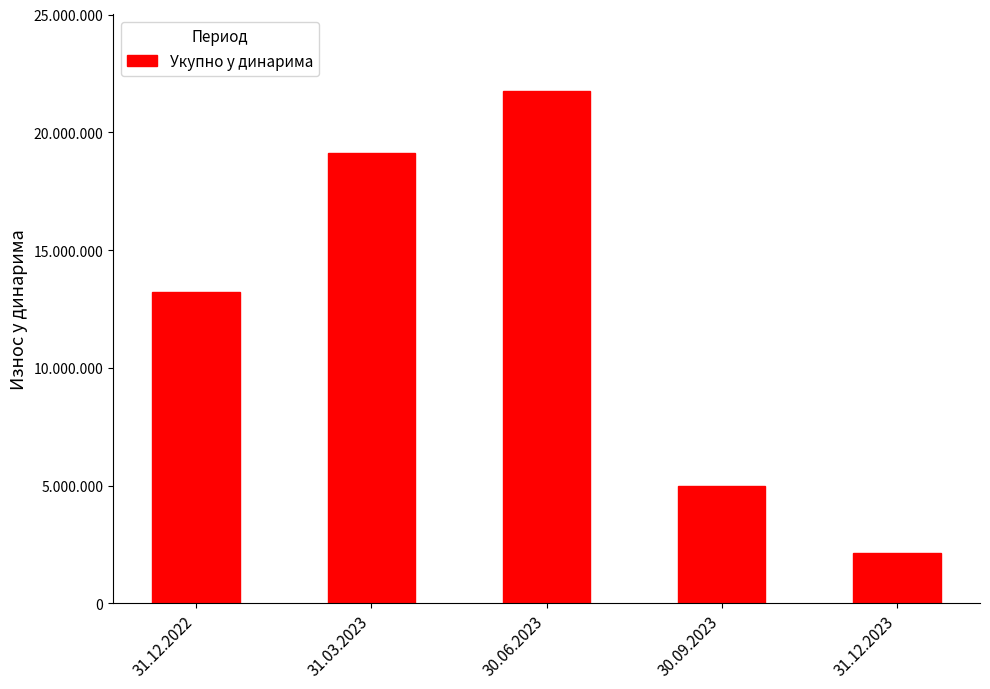

Are the bars horizontal?

No